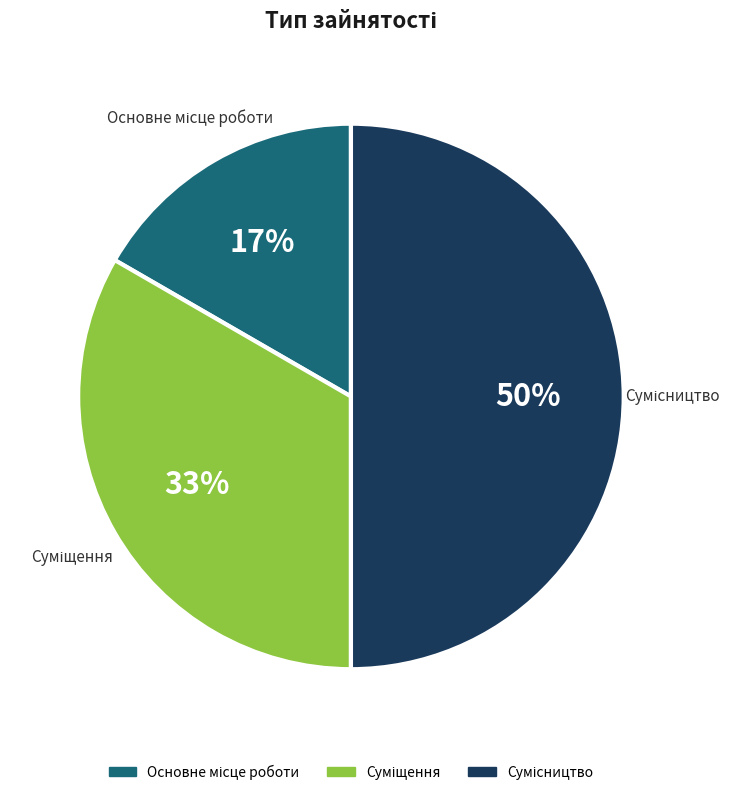

To the nearest percent, what is the difference between the largest and smallest slice percentages?

33%